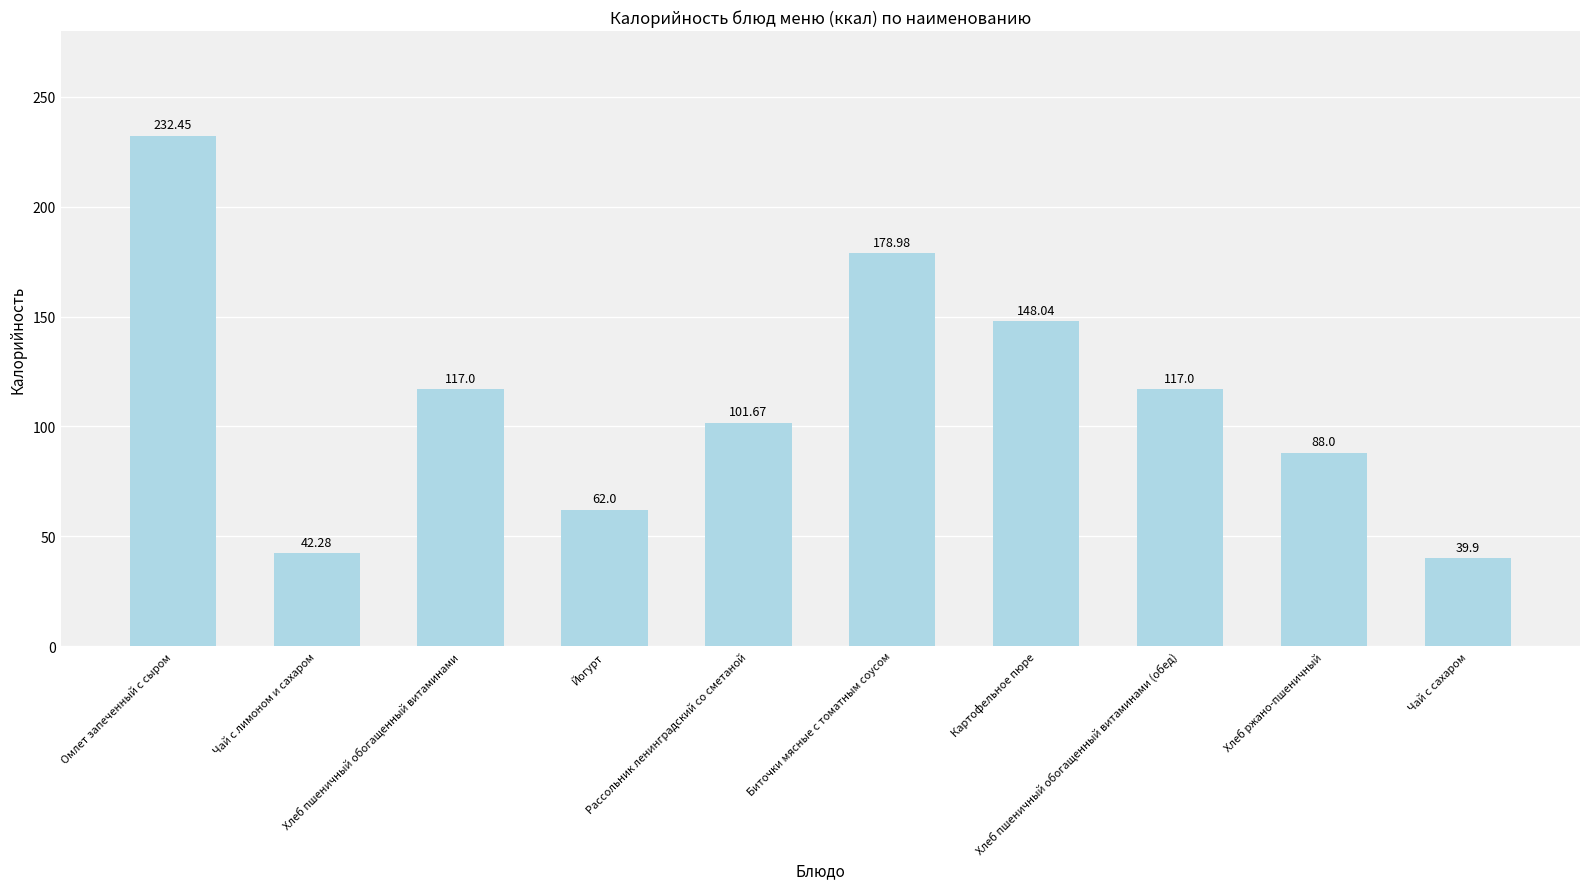

Which has a higher value, Рассольник ленинградский со сметаной or Чай с лимоном и сахаром?

Рассольник ленинградский со сметаной